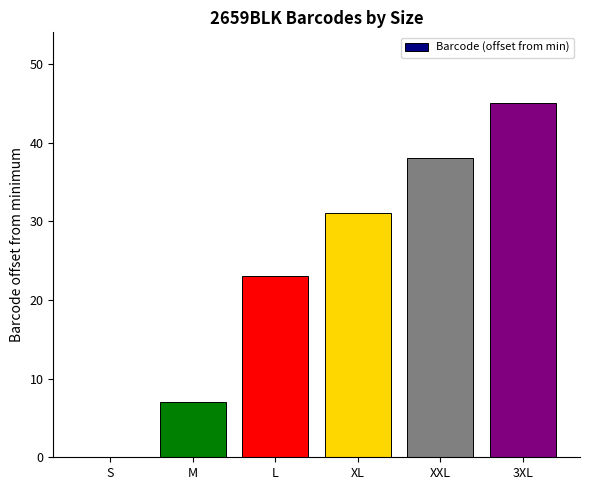

What value does the data have at L?

23